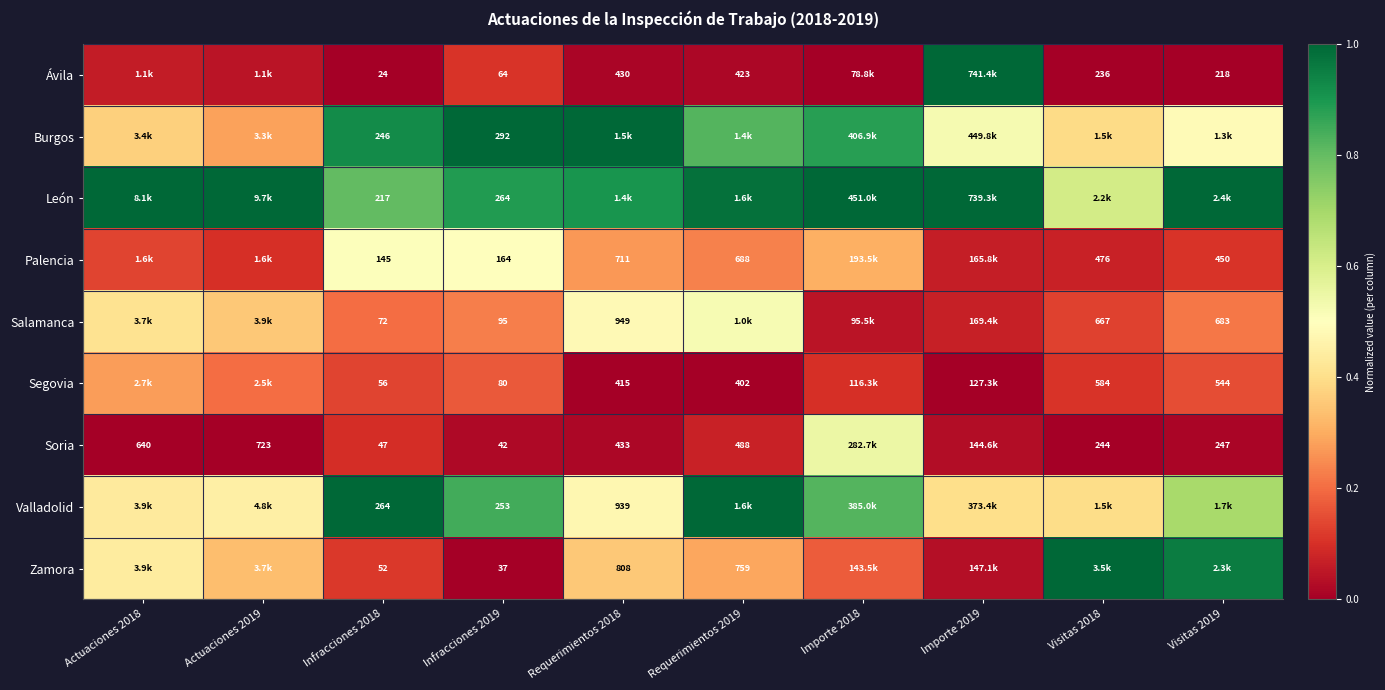

Rank the series at Requerimientos 2019 from lowest to highest value.

Segovia, Ávila, Soria, Palencia, Zamora, Salamanca, Burgos, León, Valladolid